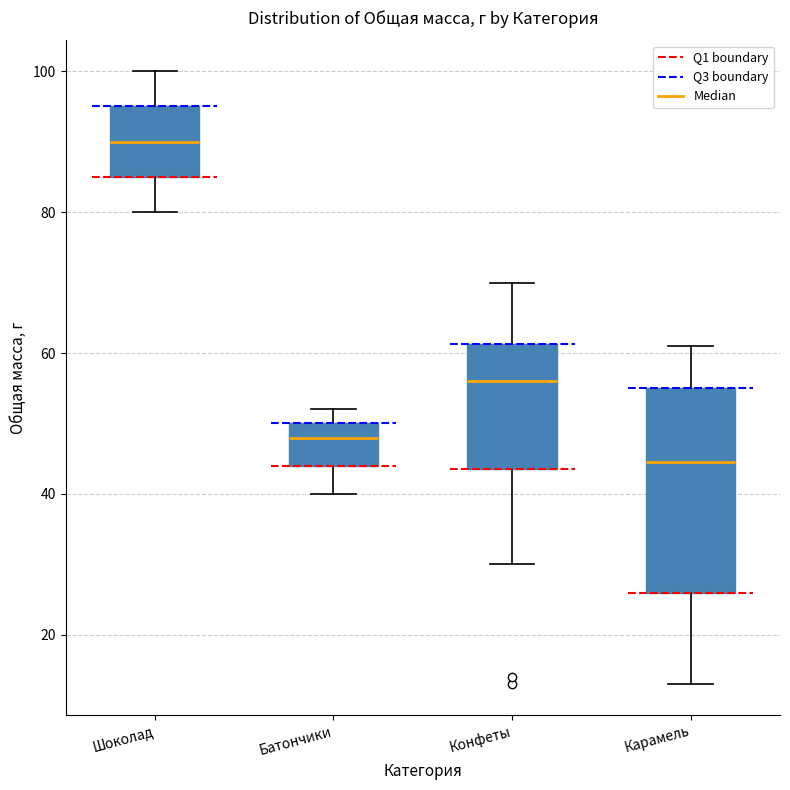

Reading left to right, read every box against the y-axis: the position of its median line, the range the box covers, and the ends of its whiskers. The values are not printed on the chart, so give them approximately, as read against the axis.

Шоколад: median 90, box 86 to 96, whiskers 80 to 100
Батончики: median 48, box 44 to 50, whiskers 40 to 52
Конфеты: median 56, box 44 to 62, whiskers 30 to 70
Карамель: median 44, box 26 to 56, whiskers 14 to 62